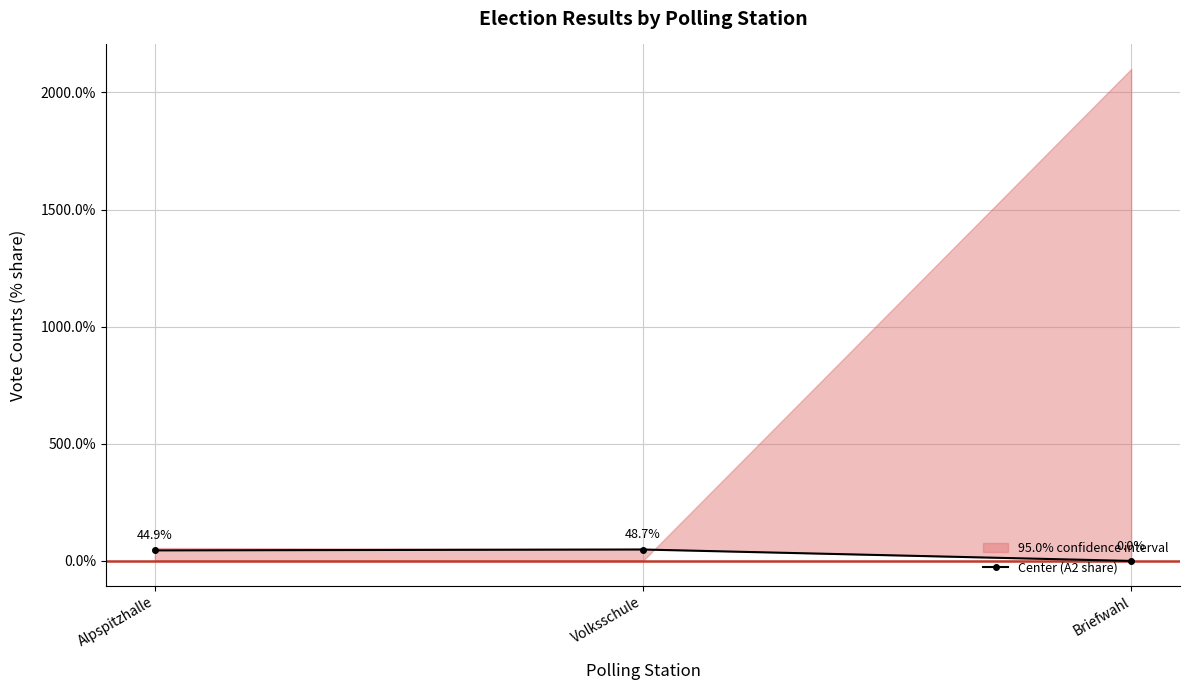

Rank the categories by value from highest to lowest.

Volksschule, Alpspitzhalle, Briefwahl